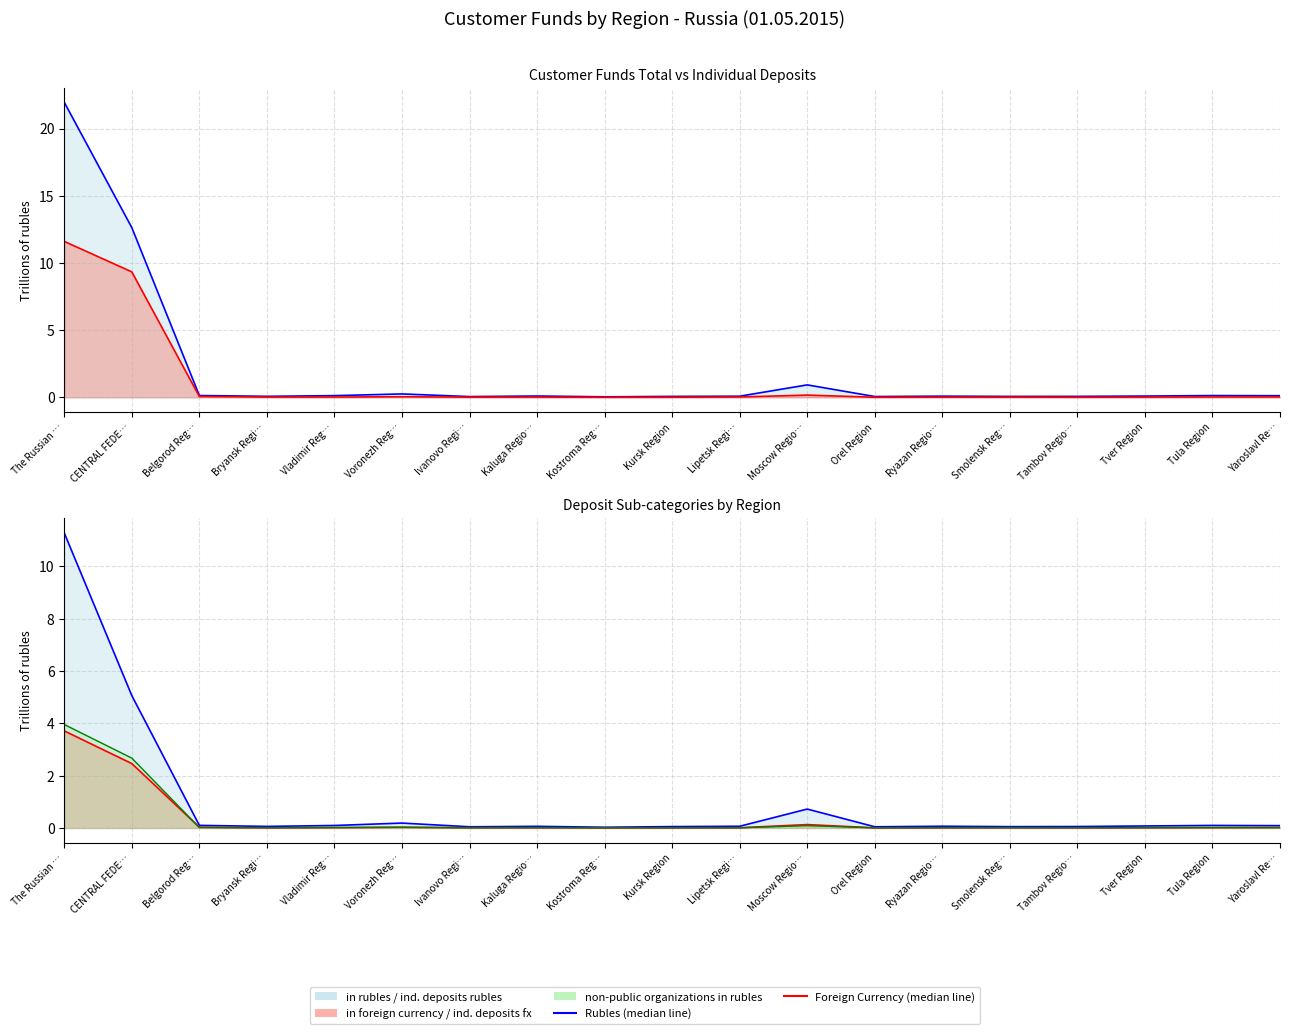

Reading left to right, transcribe all the data shown in this chart.

in rubles (line): 21.9	12.6	0.1	0.1	0.1	0.3	0.1	0.1	0.0	0.1	0.1	0.9	0.1	0.1	0.1	0.1	0.1	0.1	0.1
in foreign currency (line): 11.6	9.3	0.1	0.0	0.0	0.0	0.0	0.0	0.0	0.0	0.0	0.2	0.0	0.0	0.0	0.0	0.0	0.0	0.0
ind. deposits rubles (line): 11.3	5.1	0.1	0.1	0.1	0.2	0.0	0.1	0.0	0.1	0.1	0.7	0.0	0.1	0.1	0.1	0.1	0.1	0.1
ind. deposits fx (line): 3.7	2.5	0.0	0.0	0.0	0.0	0.0	0.0	0.0	0.0	0.0	0.1	0.0	0.0	0.0	0.0	0.0	0.0	0.0
non-public orgs rubles (line): 4.0	2.7	0.0	0.0	0.0	0.0	0.0	0.0	0.0	0.0	0.0	0.1	0.0	0.0	0.0	0.0	0.0	0.0	0.0